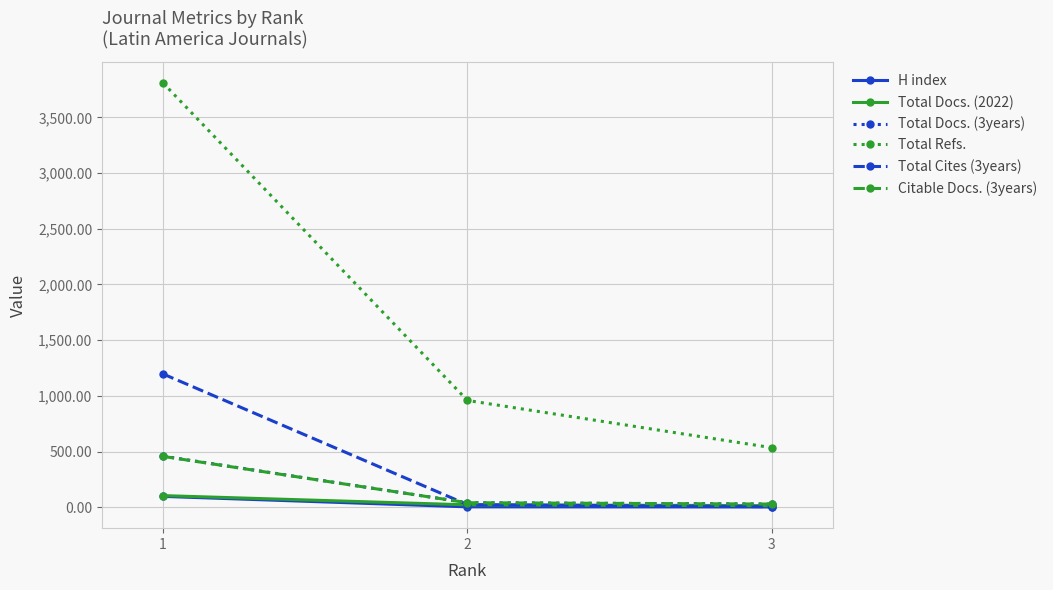

True or false: Total Cites (3years) has a value of 24 at 2.

True